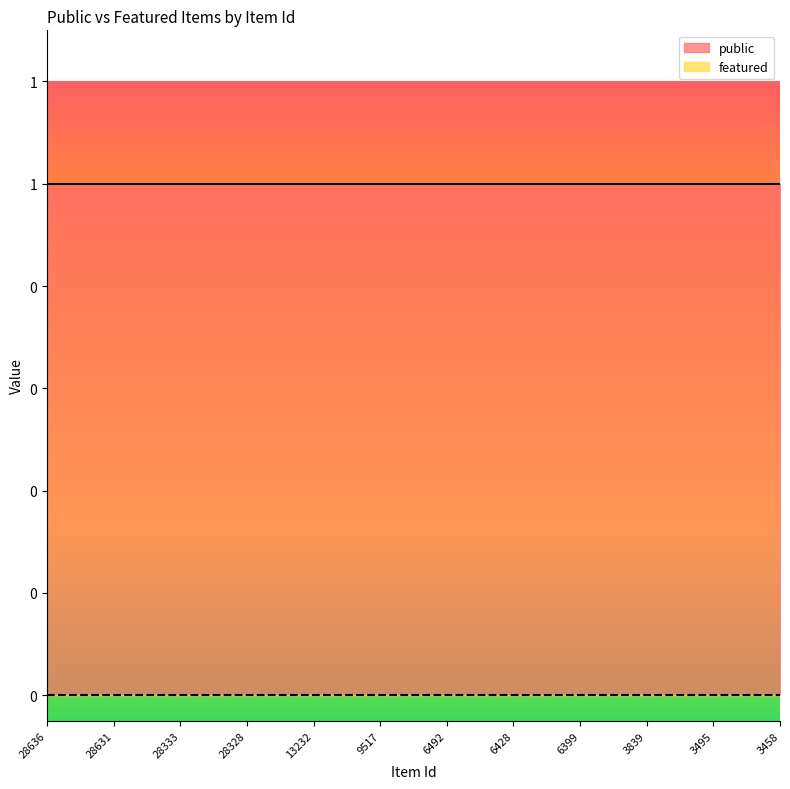

True or false: public has more than 2 interior local peaks.

False